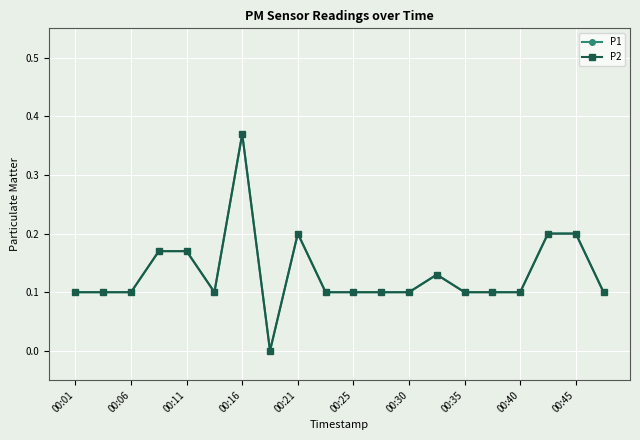

True or false: P1 and P2 intersect in this chart.

False